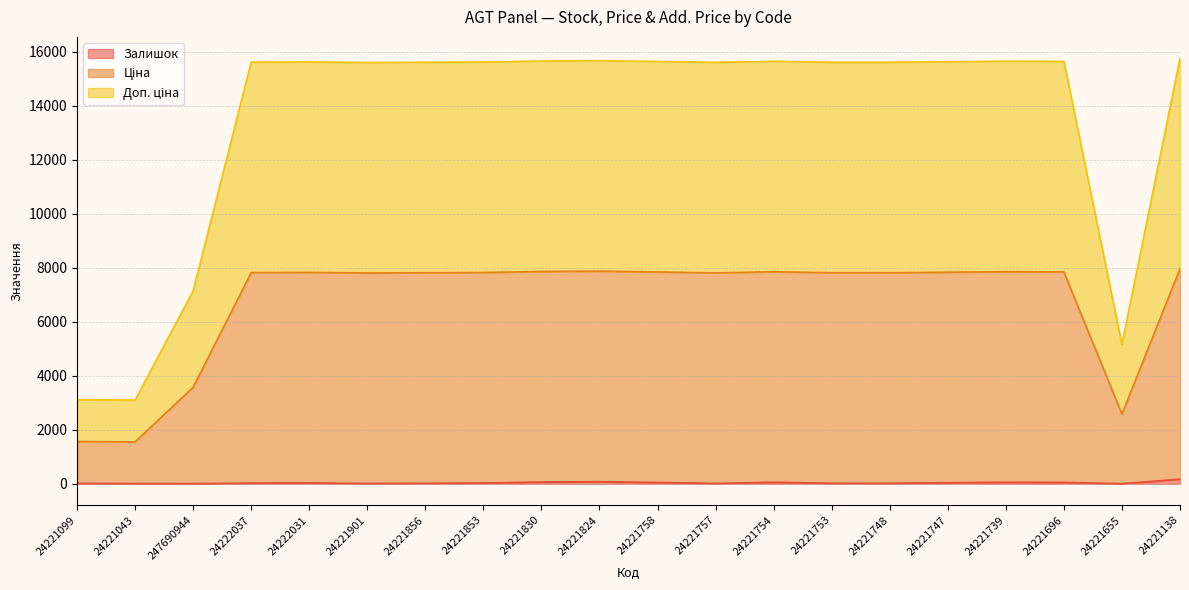

What is the sum of all Залишок values?

753.0